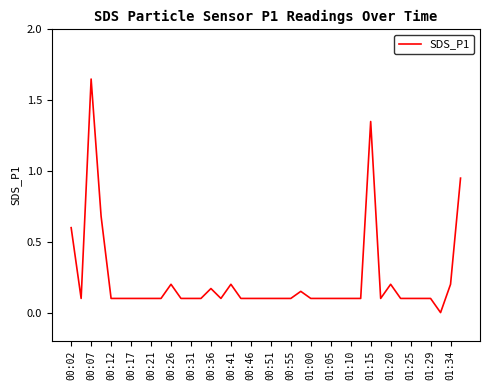

What is the value of the 28th point from the left?

0.1